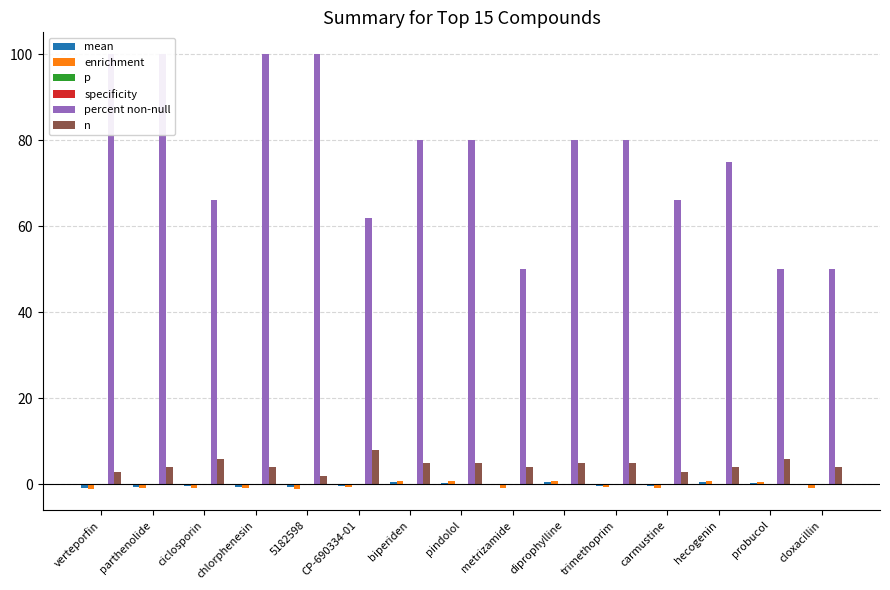

The value of n at verteporfin is 4.4. True or false?

False